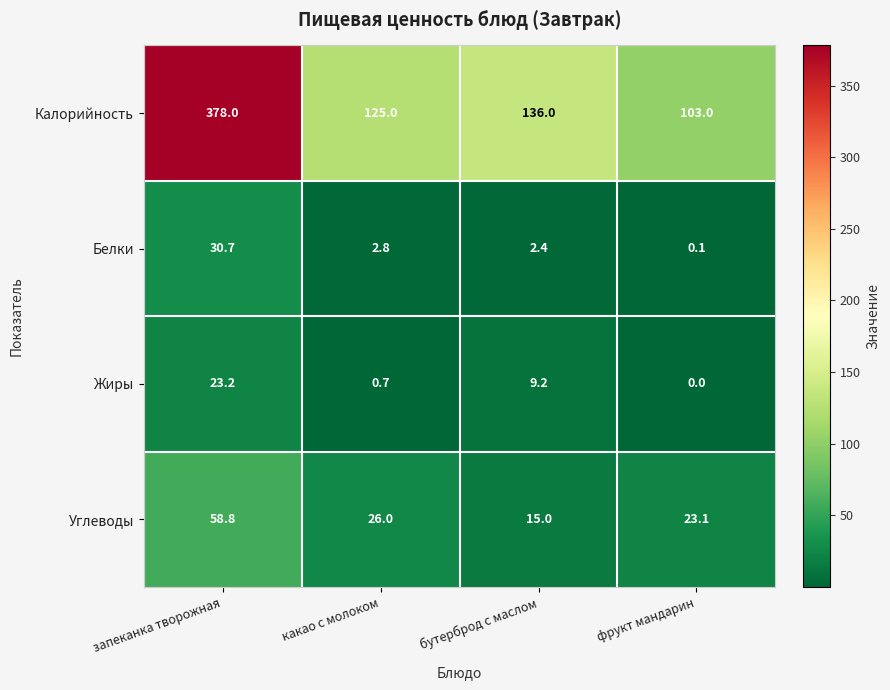

The Калорийность series shows 125.0 at какао с молоком. True or false?

True